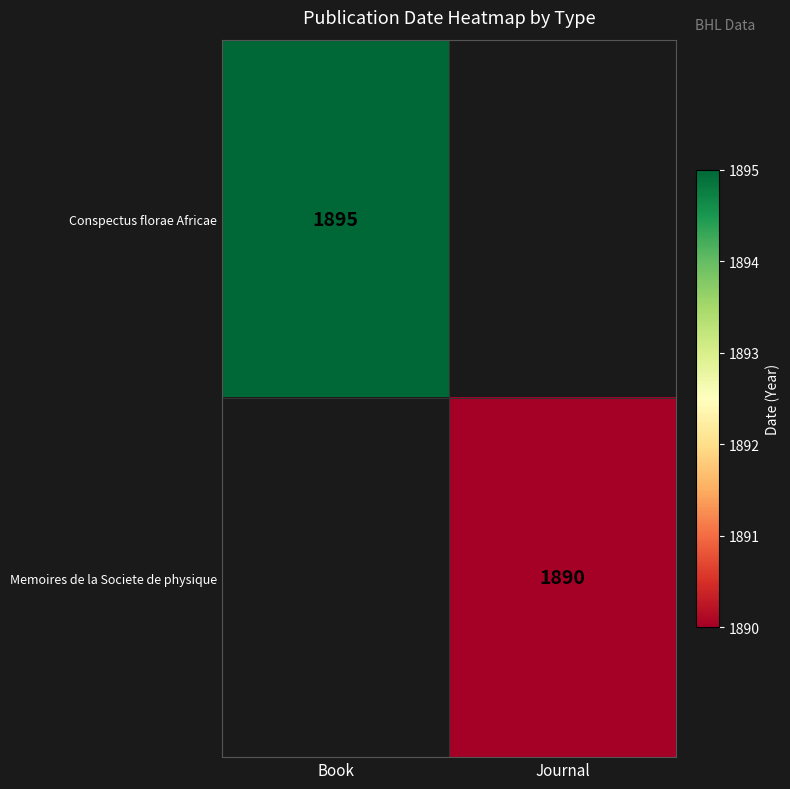

The value of Conspectus florae Africae at Book is 1895. True or false?

True